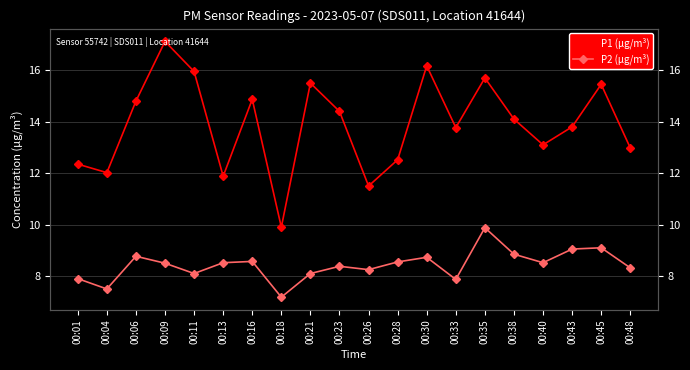

What is the difference between the maximum and minimum values in the P2 (µg/m³) series?

2.7